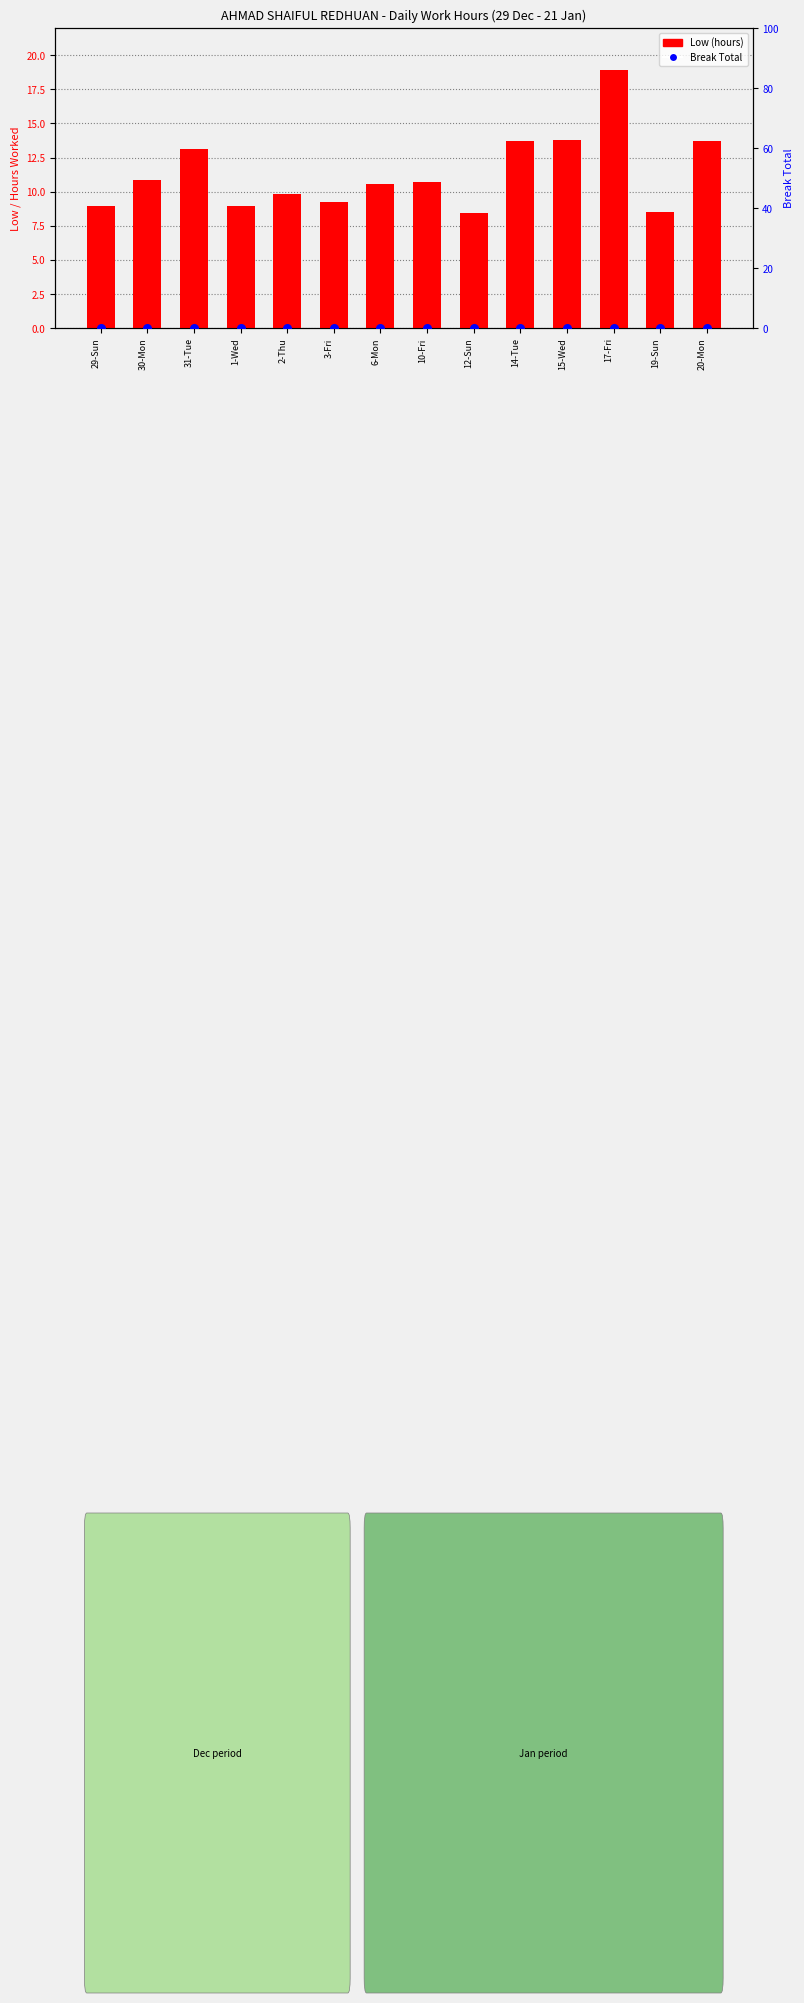

Which series has the largest total across all categories?

Low (hours)